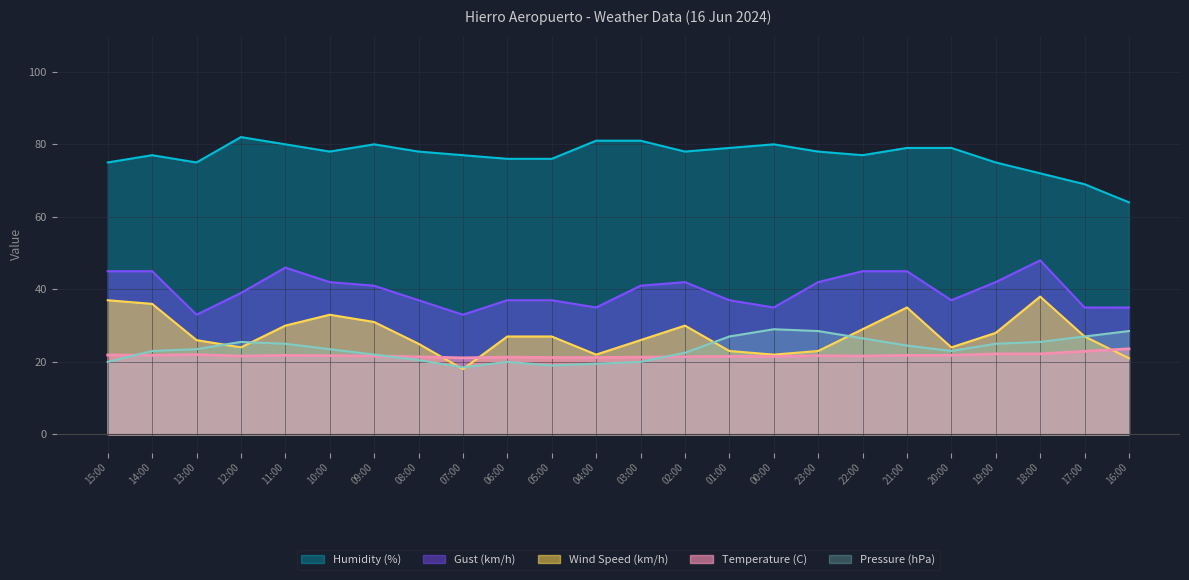

Where is the first local minimum for Temperature (C)?

14:00